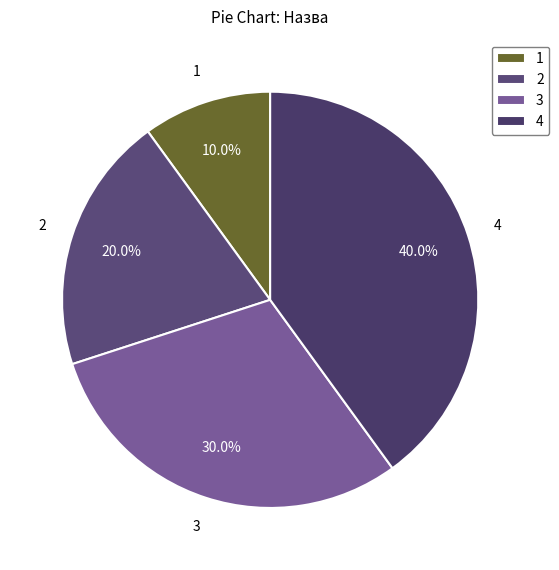

Does any single category account for the majority?

No